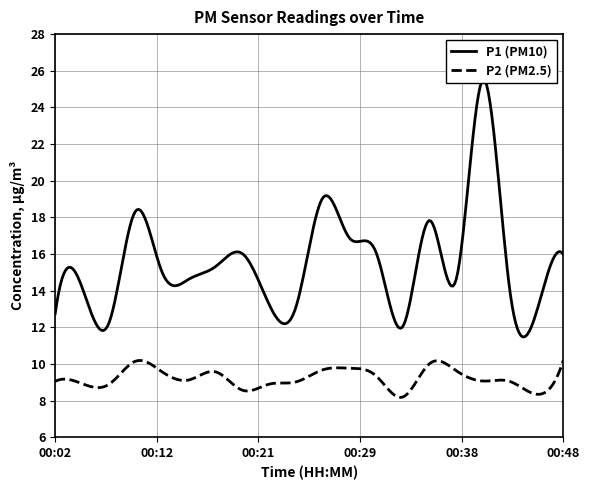

Is it true that P1 equals 28.3 at 00:29?

False